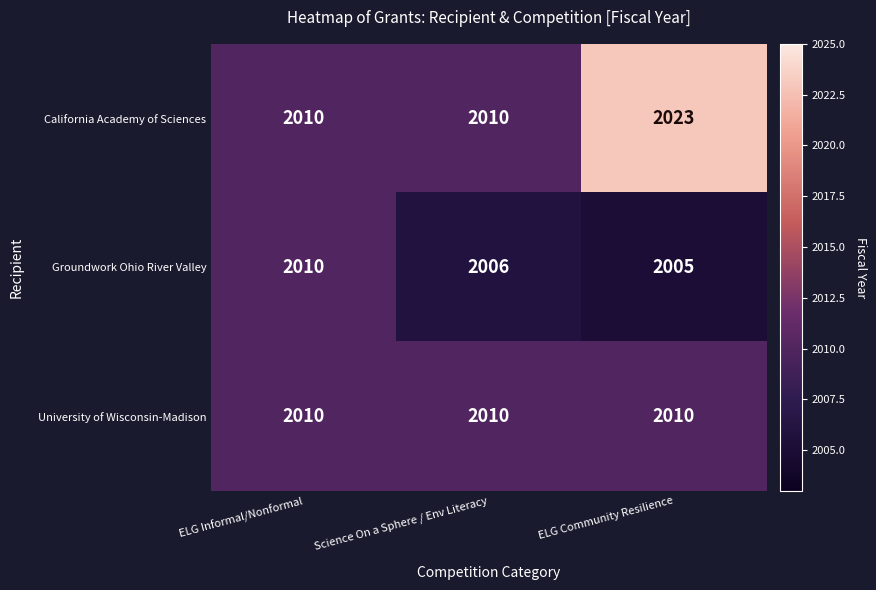

Is the value of University of Wisconsin-Madison at ELG Informal/Nonformal greater than the value of California Academy of Sciences at ELG Community Resilience?

No